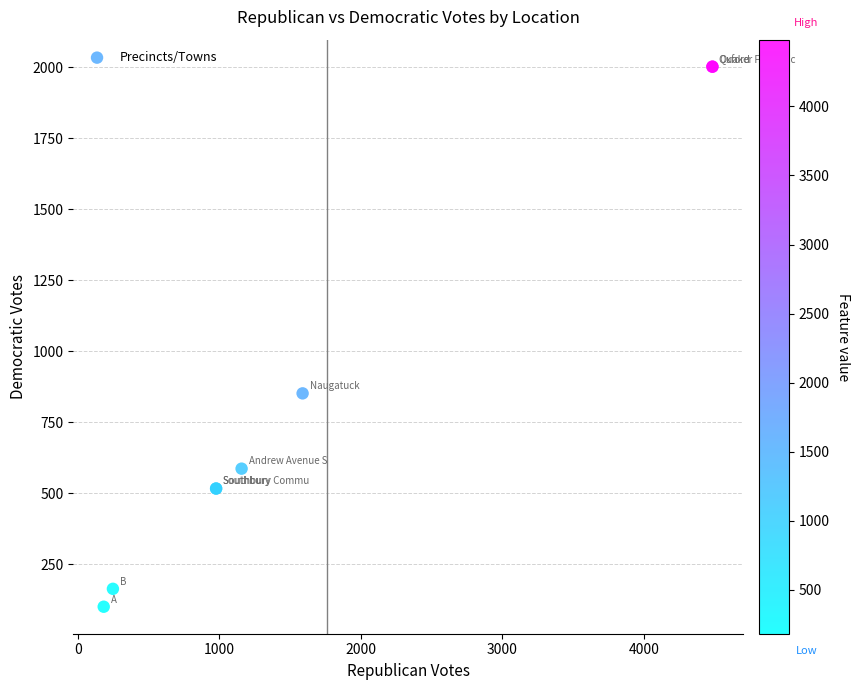

What Y value in the scatter plot is closest to 1051?

852